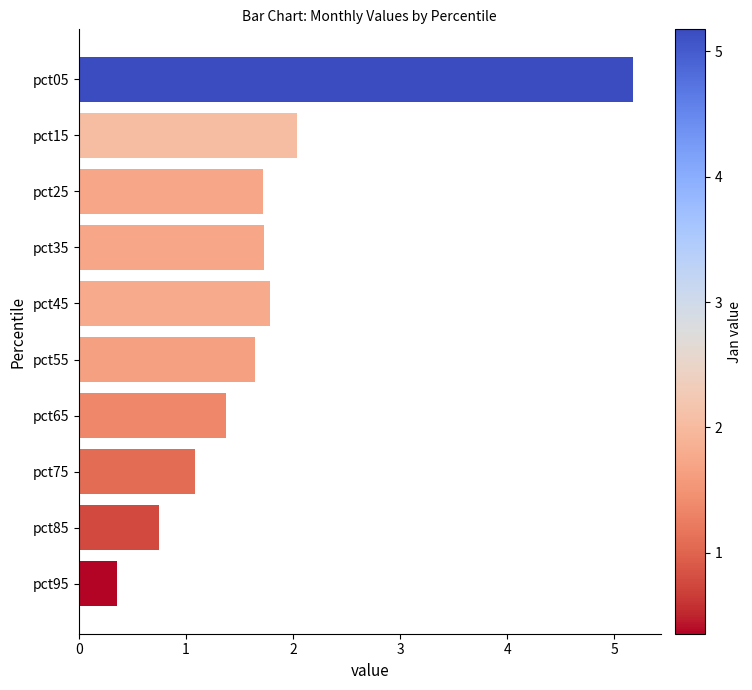

Reading top to bottom, transcribe all the data shown in this chart.

5.2	2.0	1.7	1.7	1.8	1.6	1.4	1.1	0.8	0.4